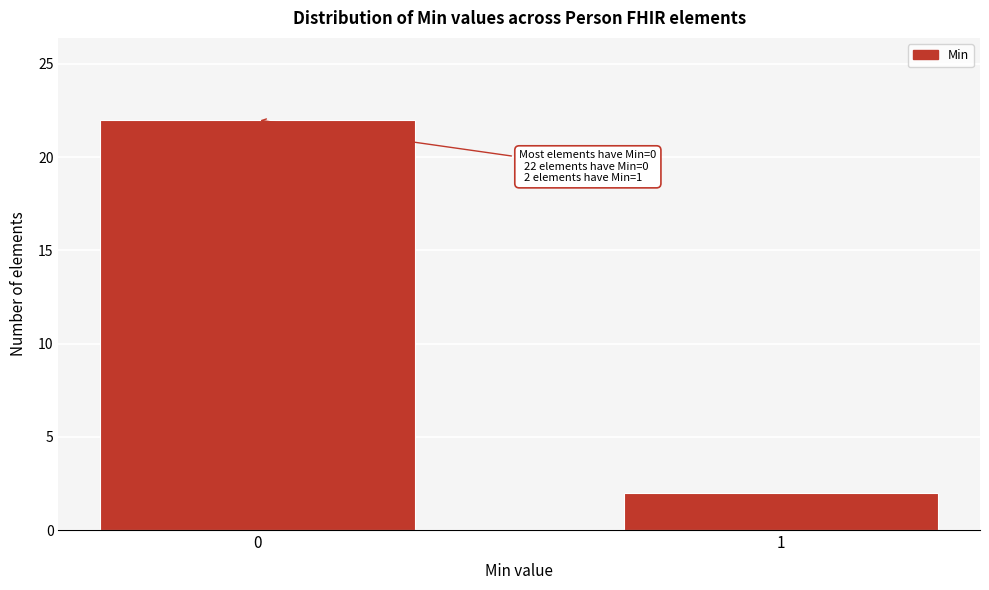

Reading right to left, what are all the values shown in this chart?

1=2	0=22